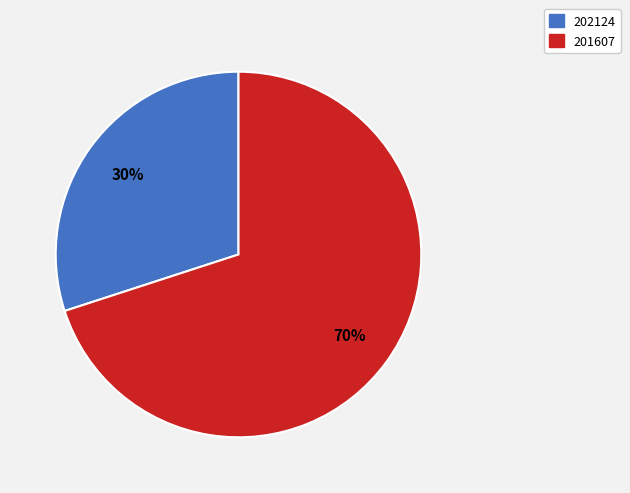

What percentage is the 202124 slice, to the nearest percent?

30%